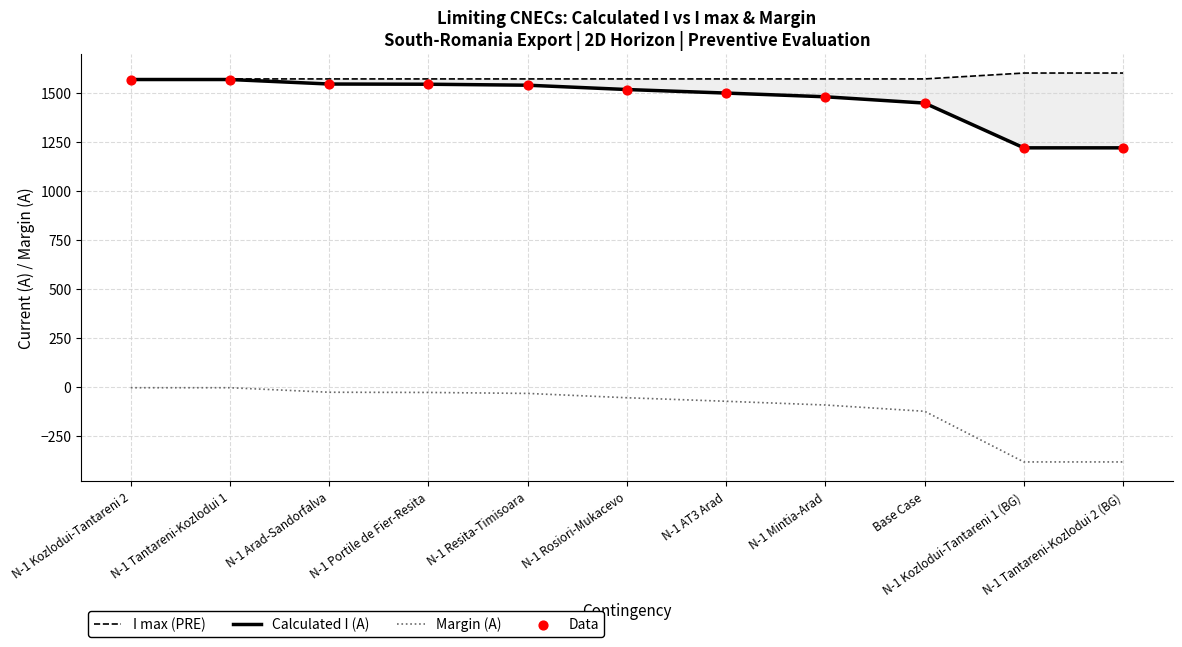

Which series contains the lowest Y value?

Margin (A)